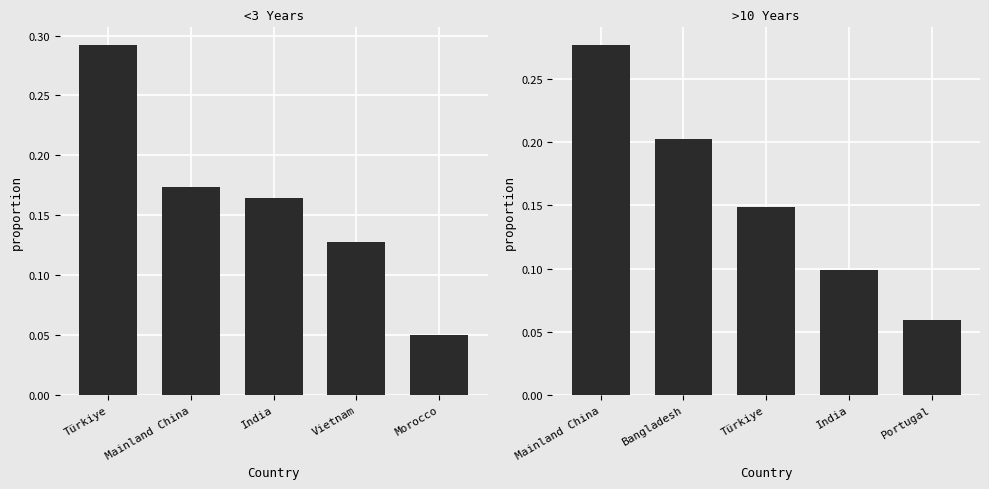

Rank the series at India from highest to lowest value.

<3 Years, >10 Years